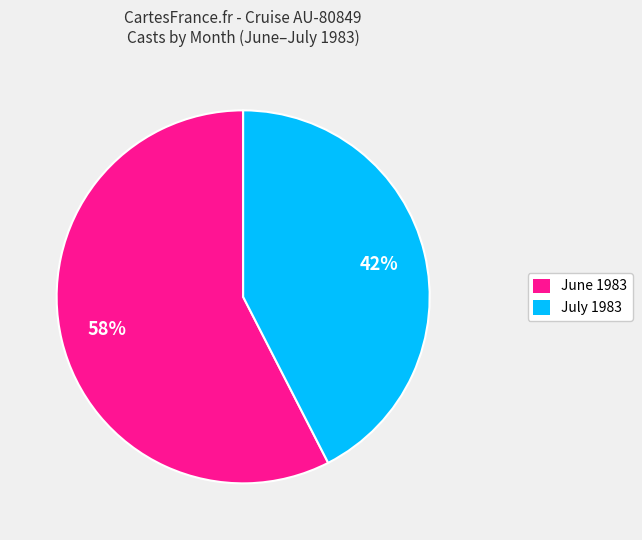

To the nearest percent, what is the average slice percentage?

50%